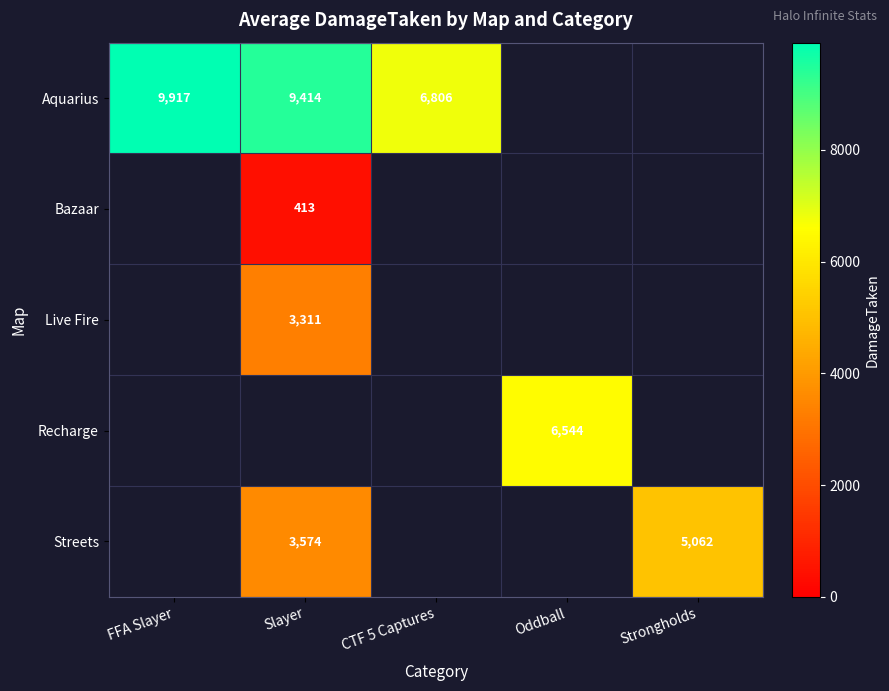

What is the minimum value shown in the chart?

413.0